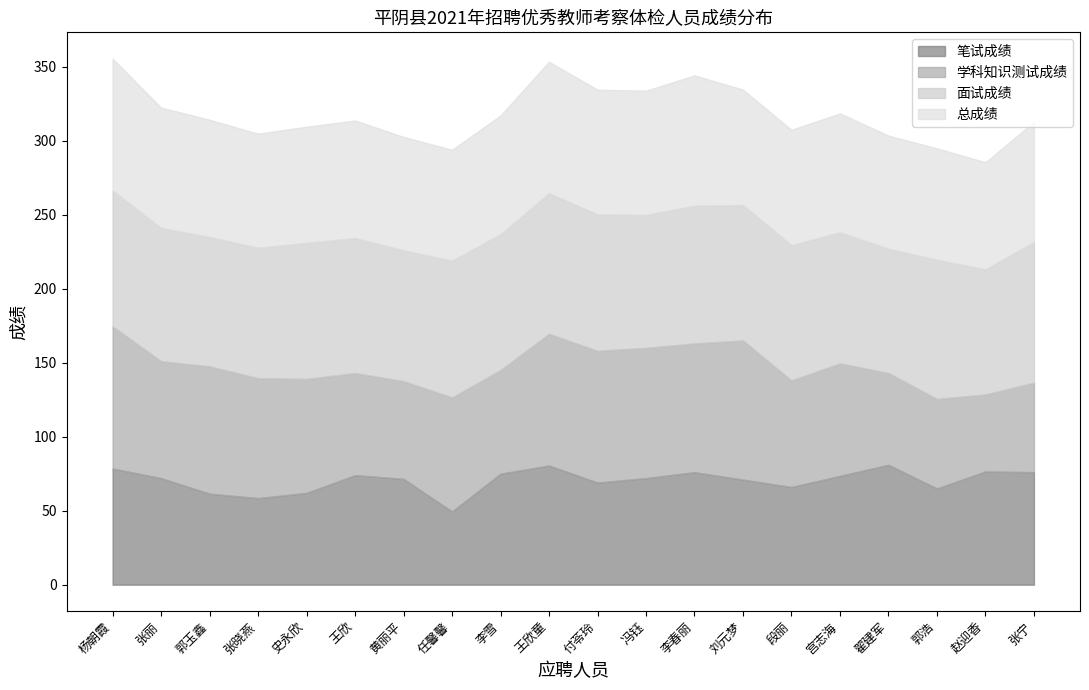

After their last crossing, which series has the higher values: 学科知识测试成绩 or 笔试成绩?

笔试成绩